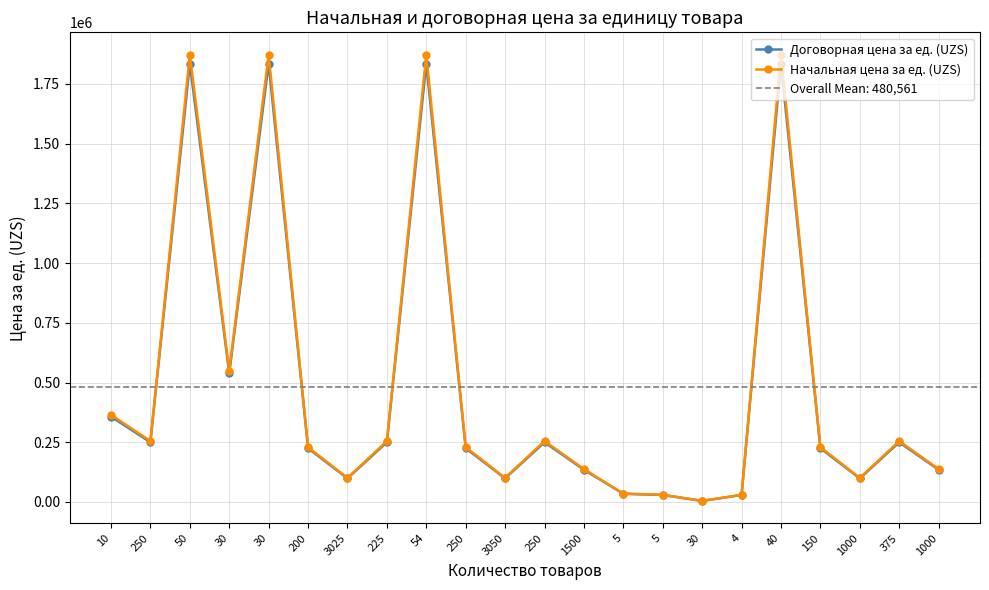

What are all the series names shown in the legend?

Договорная цена за ед. (UZS), Начальная цена за ед. (UZS)